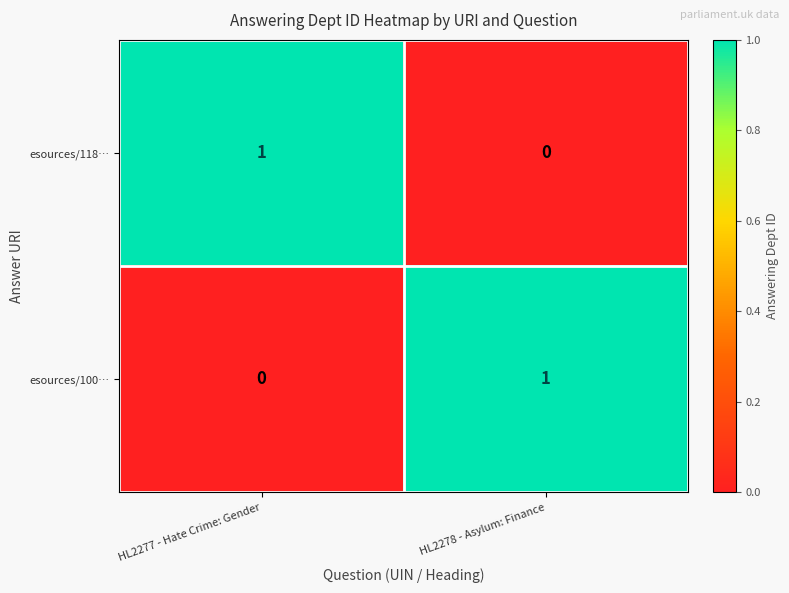

The value of esources/118… at HL2278 - Asylum: Finance is 1. True or false?

False